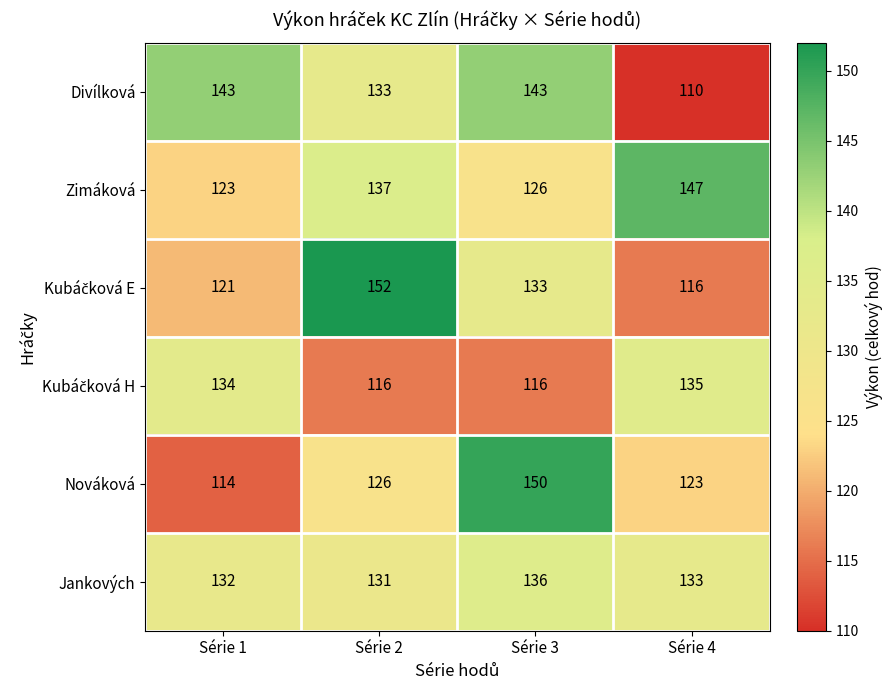

What is the total value across all series at Série 1?

767